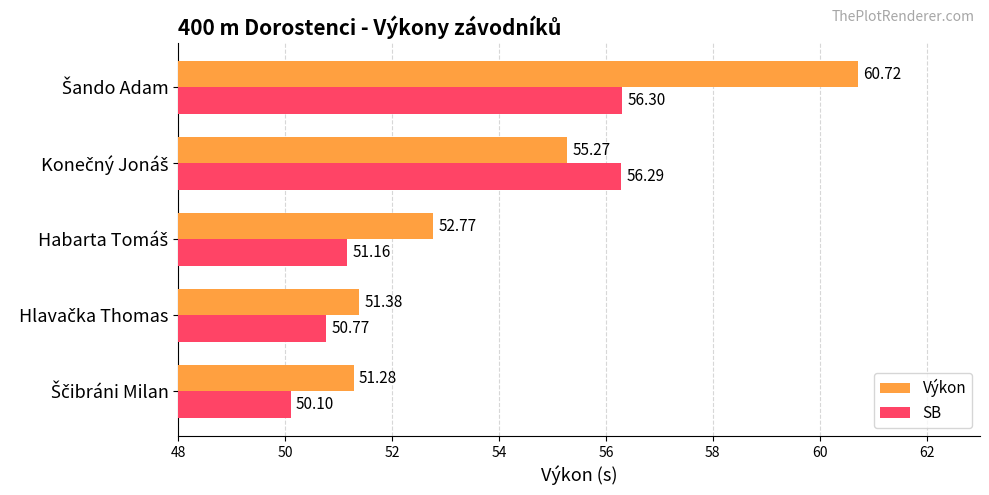

Rank the series by their maximum value, from lowest to highest.

SB, Výkon